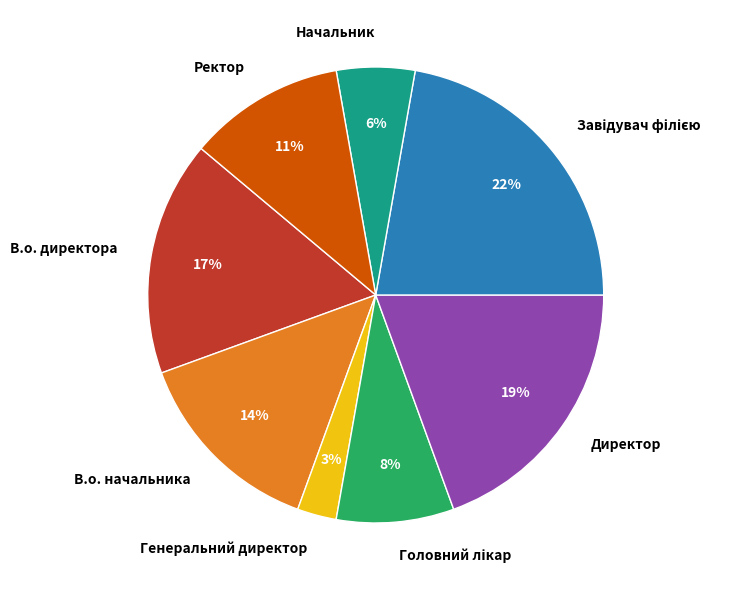

To the nearest percent, what is the average slice percentage?

12%